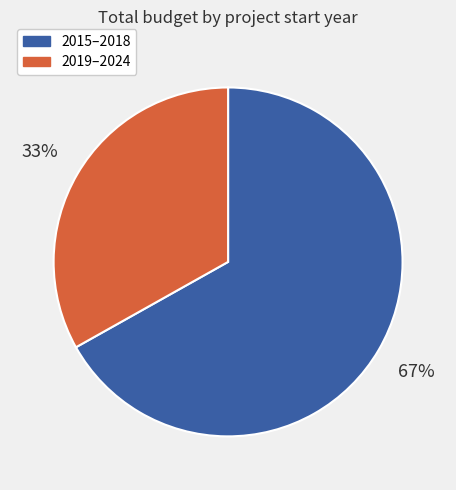

To the nearest percent, what is the average slice percentage?

50%